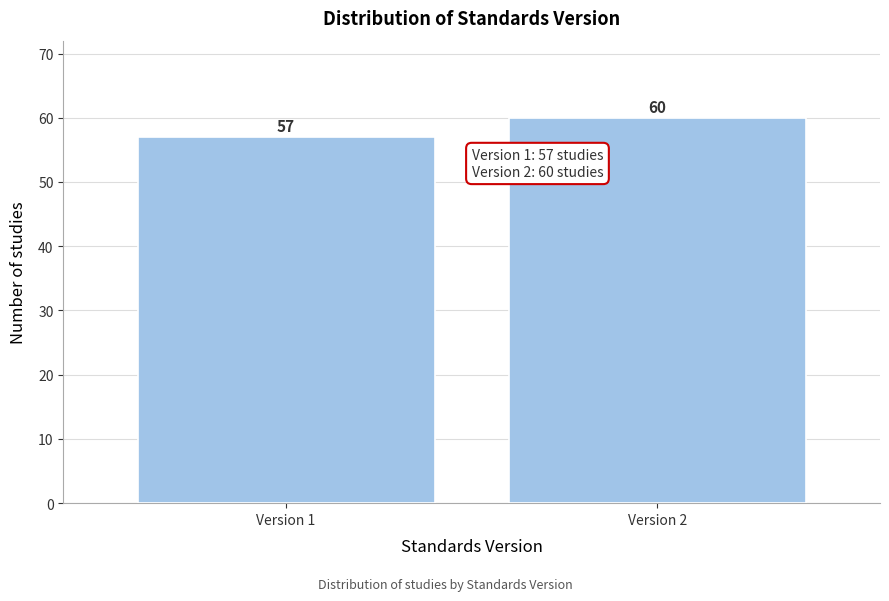

Reading left to right, what are all the values shown in this chart?

57	60